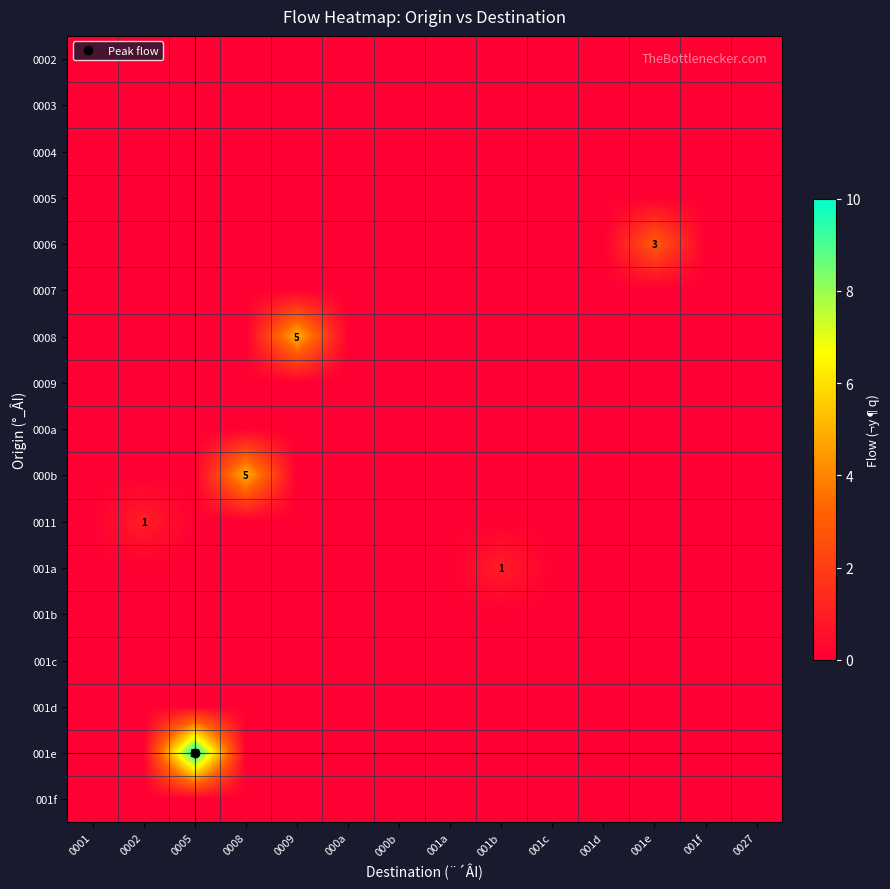

Is the value of 0009 at 0027 greater than the value of 0002 at 001d?

No